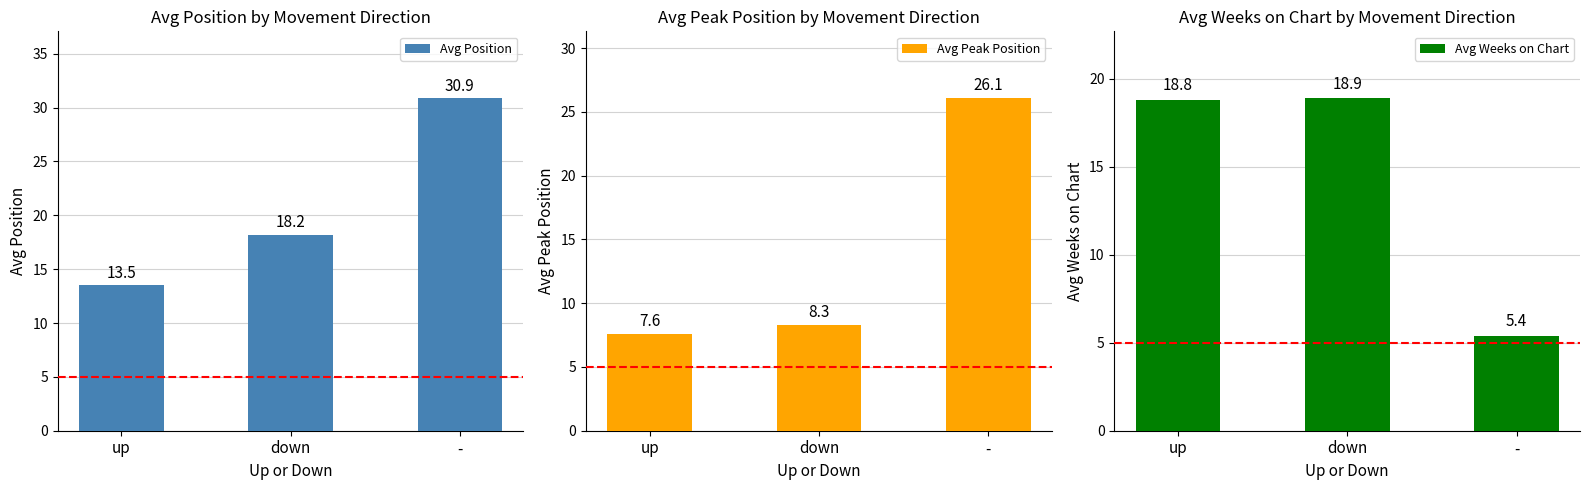

Between up and -, which is larger?

-